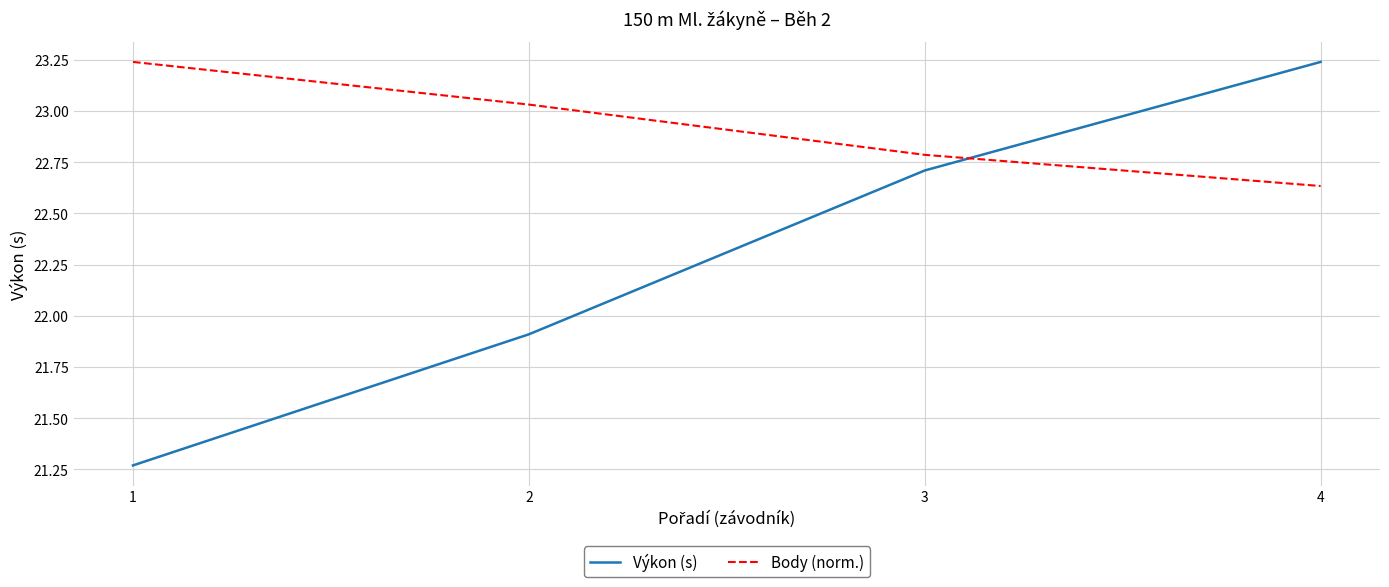

At which category is the sum across all series the highest?

4